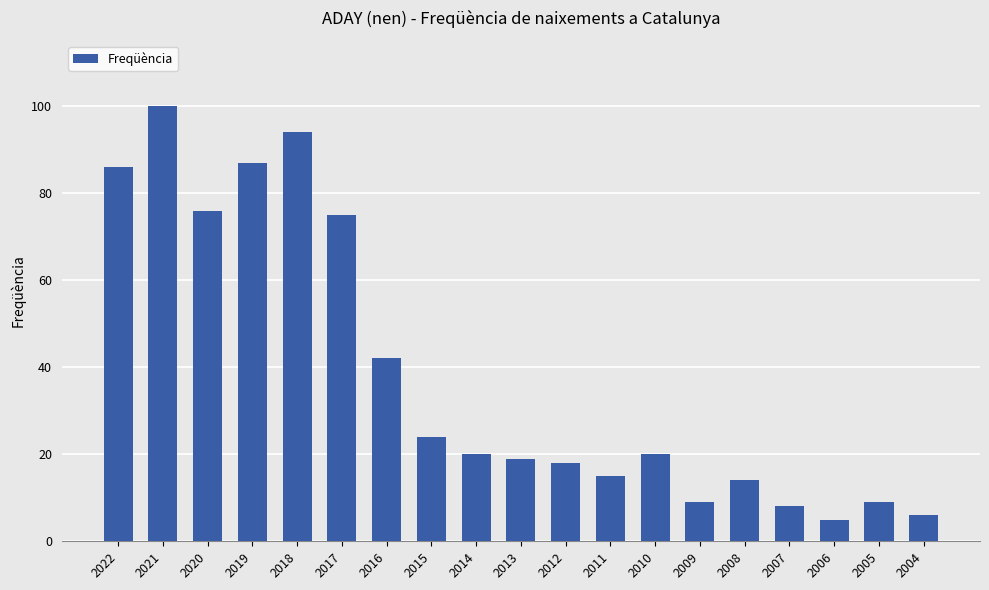

What is the value of the 14th bar from the left?

9